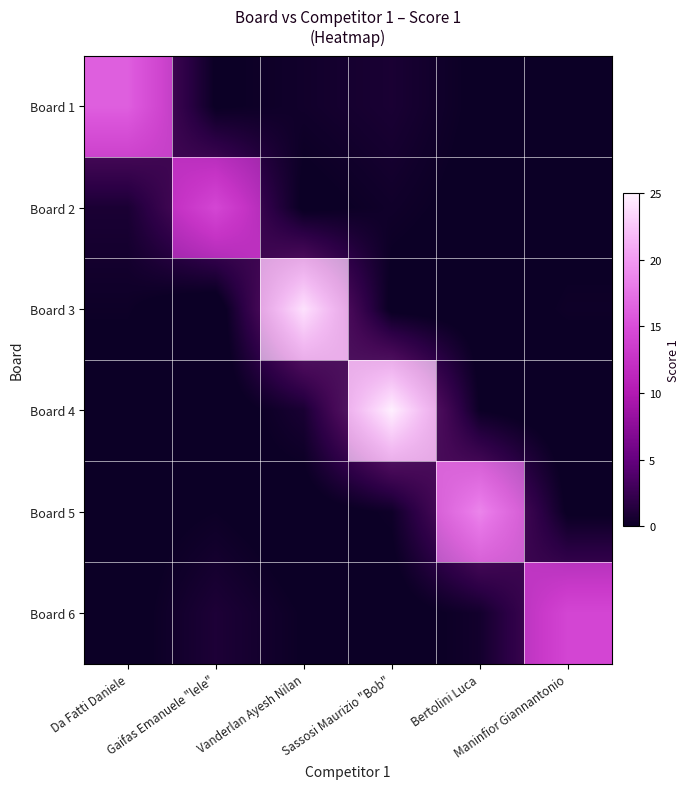

Is the value of Board 6 at Sassosi Maurizio "Bob" greater than the value of Board 1 at Maninfior Giannantonio?

No